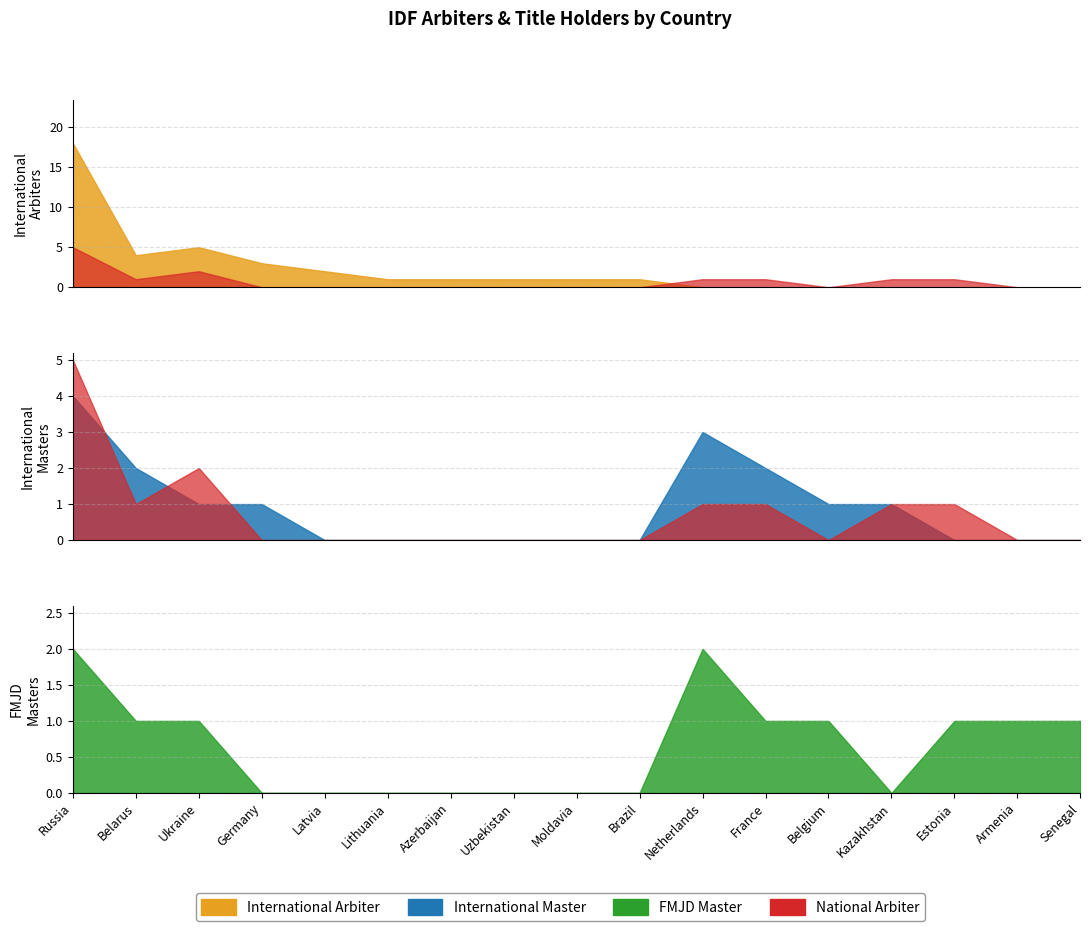

Is the value of FMJD Master at 0 greater than the value of International Arbiter at 15?

Yes